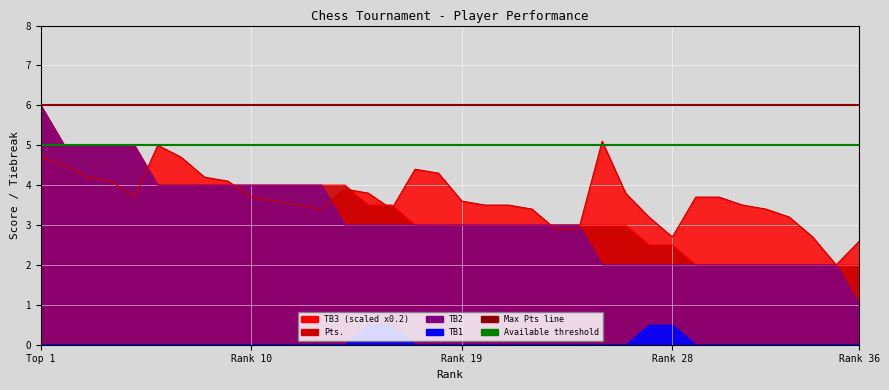

At which category is the sum across all series the highest?

Top 1